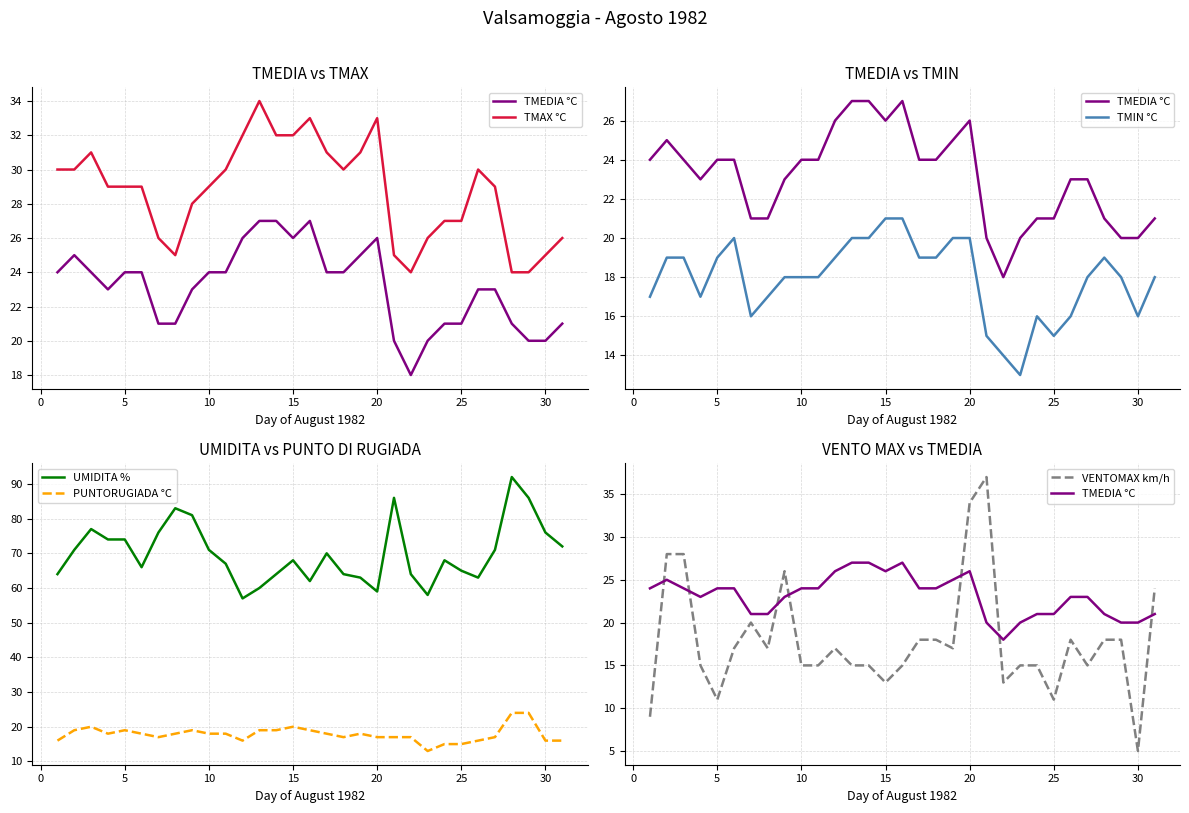

What is the average value of the TMIN °C series?

18